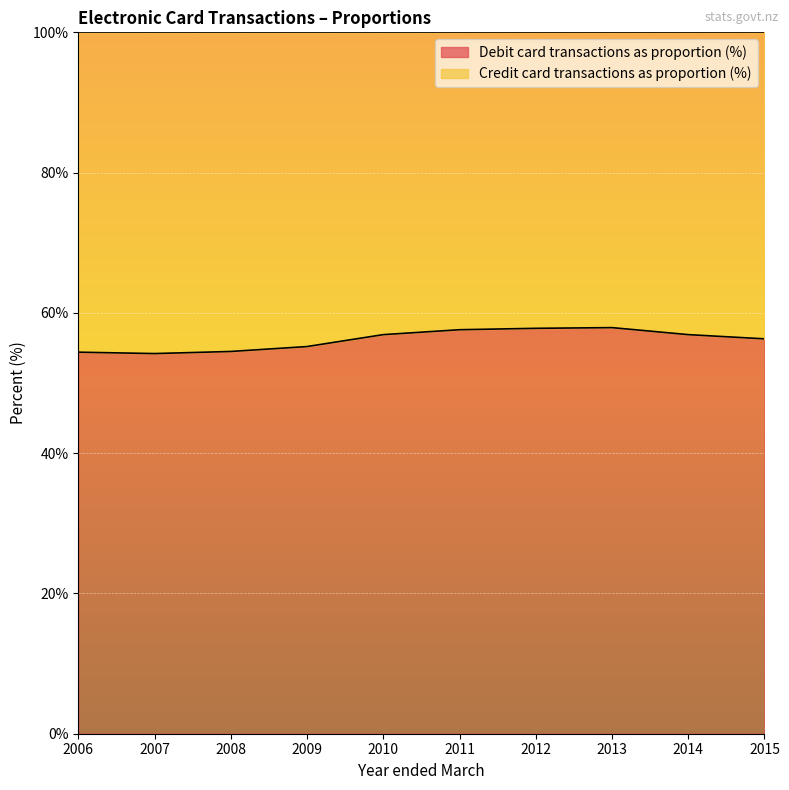

The value at 2014 is 77.5. True or false?

False